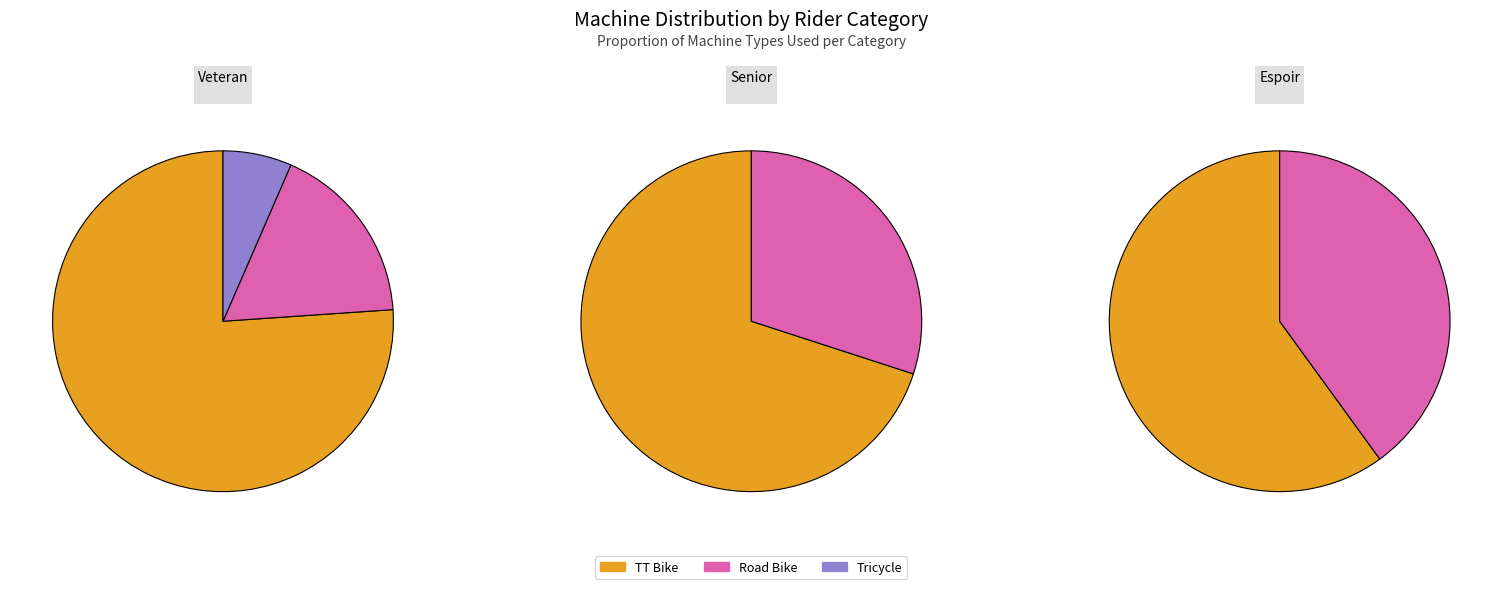

Do Road Bike and TT Bike together represent more than half of the pie?

Yes